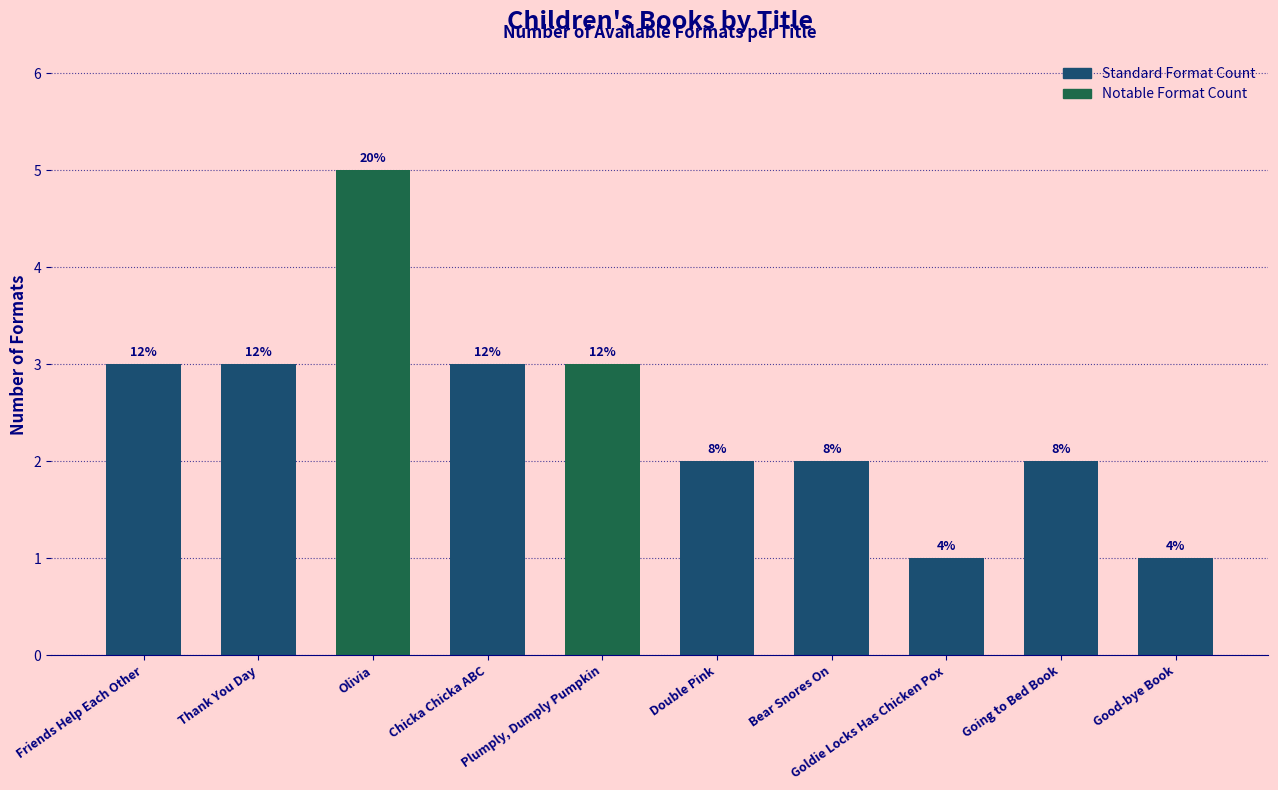

List the labels in order of value, smallest first.

Goldie Locks Has Chicken Pox, Good-bye Book, Double Pink, Bear Snores On, Going to Bed Book, Friends Help Each Other, Thank You Day, Chicka Chicka ABC, Plumply, Dumply Pumpkin, Olivia